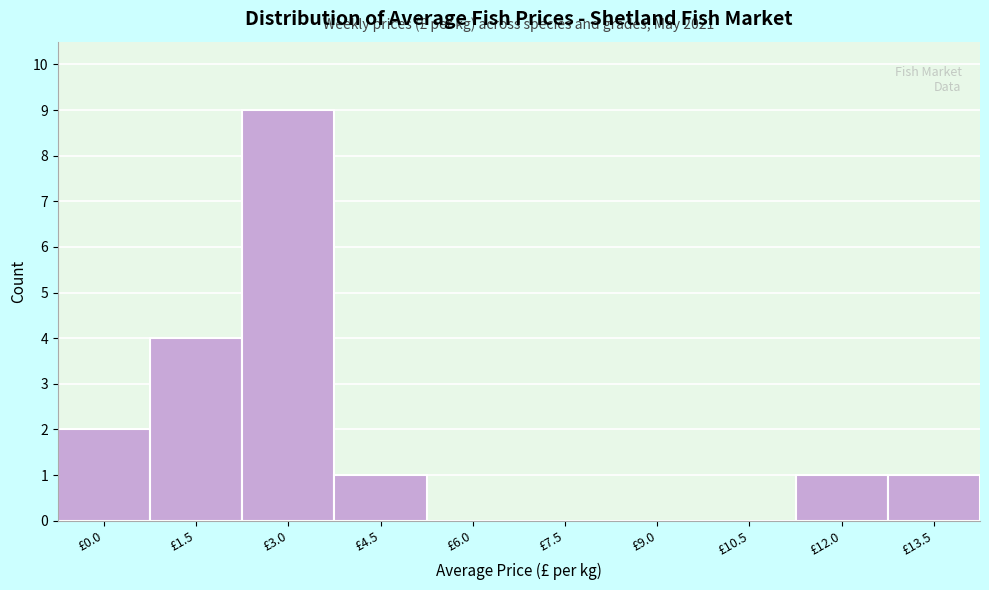

Reading right to left, list all the values displayed in this chart.

£13.5=1	£12.0=1	£10.5=0	£9.0=0	£7.5=0	£6.0=0	£4.5=1	£3.0=9	£1.5=4	£0.0=2